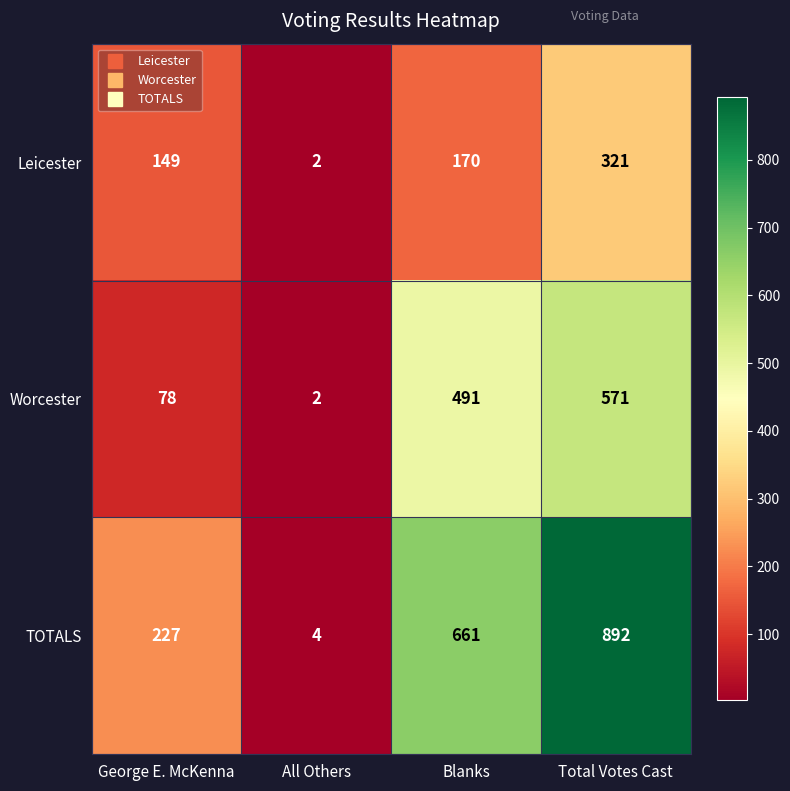

List the series in order of their peak value, highest first.

TOTALS, Worcester, Leicester